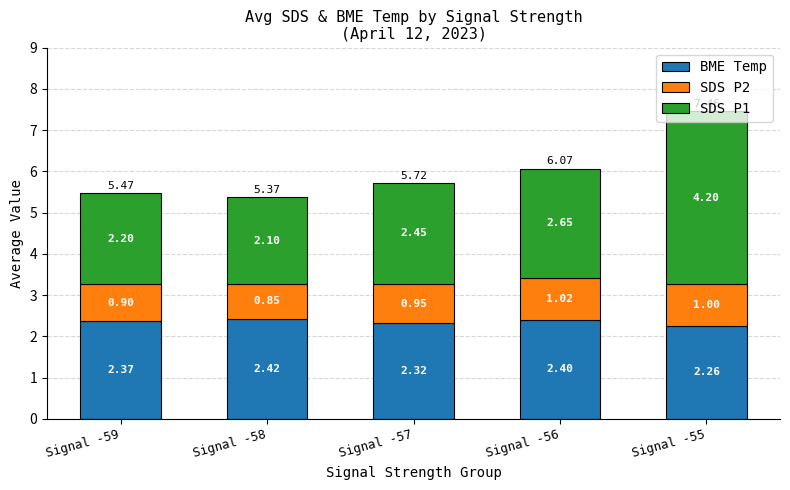

What is the total value across all series at Signal -57?

5.7